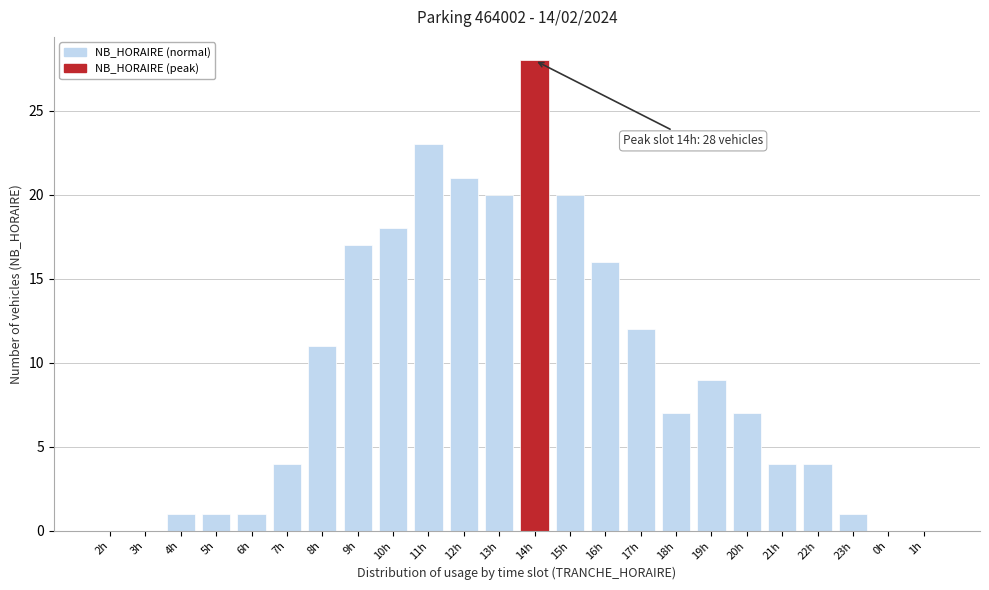

Reading left to right, what are all the values shown in this chart?

2h=0	3h=0	4h=1	5h=1	6h=1	7h=4	8h=11	9h=17	10h=18	11h=23	12h=21	13h=20	14h=28	15h=20	16h=16	17h=12	18h=7	19h=9	20h=7	21h=4	22h=4	23h=1	0h=0	1h=0